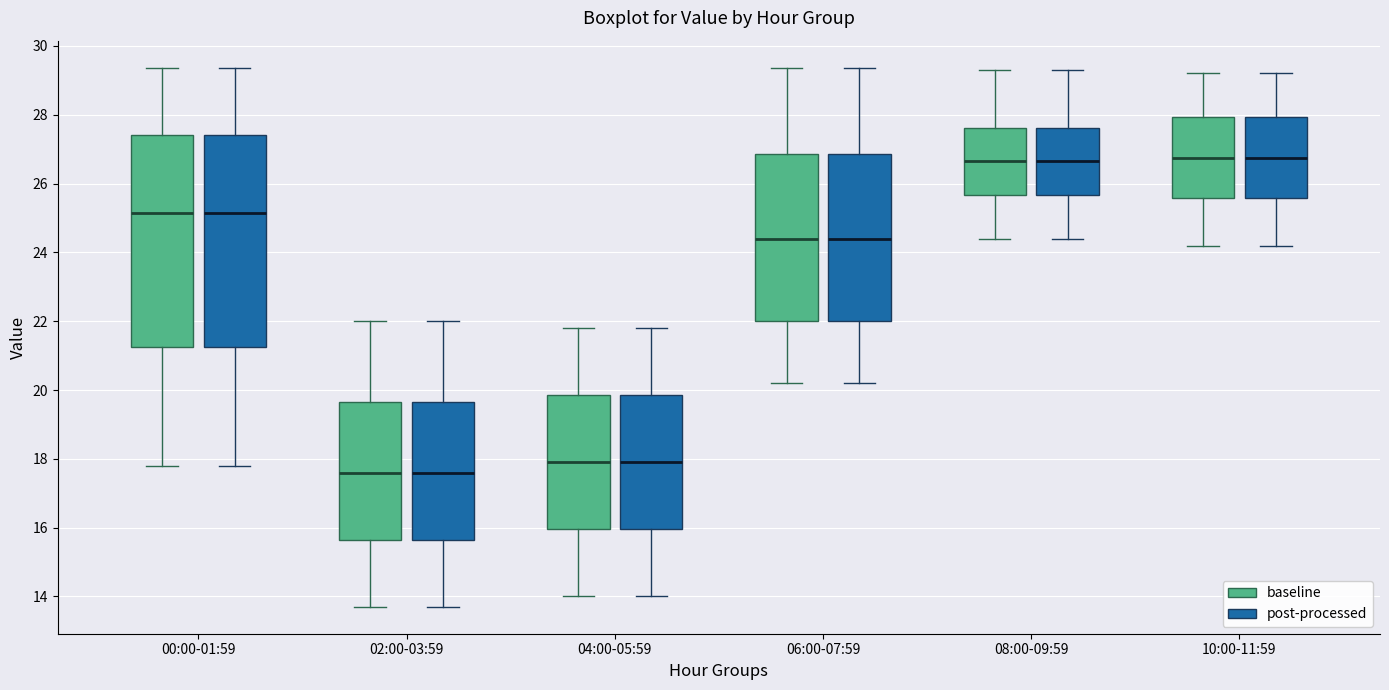

Reading left to right, transcribe this box plot: for each box, give where its median line is, the range the box spans, and where its two whiskers end, as read against the y-axis. The values are not printed on the chart, so give them approximately, as read against the axis.

00:00-01:59 (baseline): median 25.2, box 21.2 to 27.4, whiskers 17.8 to 29.4
00:00-01:59 (post-processed): median 25.2, box 21.2 to 27.4, whiskers 17.8 to 29.4
02:00-03:59 (baseline): median 17.6, box 15.6 to 19.6, whiskers 13.8 to 22.0
02:00-03:59 (post-processed): median 17.6, box 15.6 to 19.6, whiskers 13.8 to 22.0
04:00-05:59 (baseline): median 18.0, box 16.0 to 19.8, whiskers 14.0 to 21.8
04:00-05:59 (post-processed): median 18.0, box 16.0 to 19.8, whiskers 14.0 to 21.8
06:00-07:59 (baseline): median 24.4, box 22.0 to 26.8, whiskers 20.2 to 29.4
06:00-07:59 (post-processed): median 24.4, box 22.0 to 26.8, whiskers 20.2 to 29.4
08:00-09:59 (baseline): median 26.6, box 25.6 to 27.6, whiskers 24.4 to 29.4
08:00-09:59 (post-processed): median 26.6, box 25.6 to 27.6, whiskers 24.4 to 29.4
10:00-11:59 (baseline): median 26.8, box 25.6 to 28.0, whiskers 24.2 to 29.2
10:00-11:59 (post-processed): median 26.8, box 25.6 to 28.0, whiskers 24.2 to 29.2